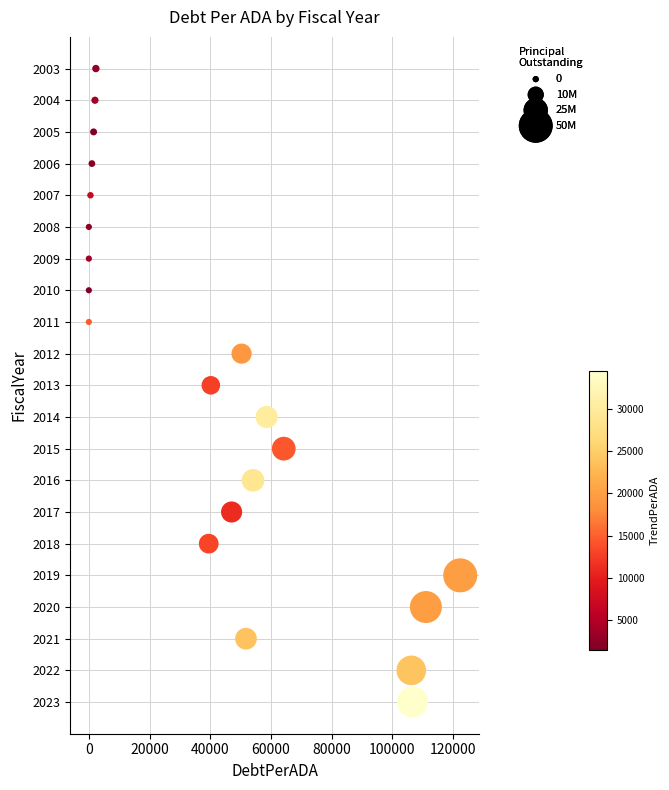

What is the range of Y values (max minus min)?

20